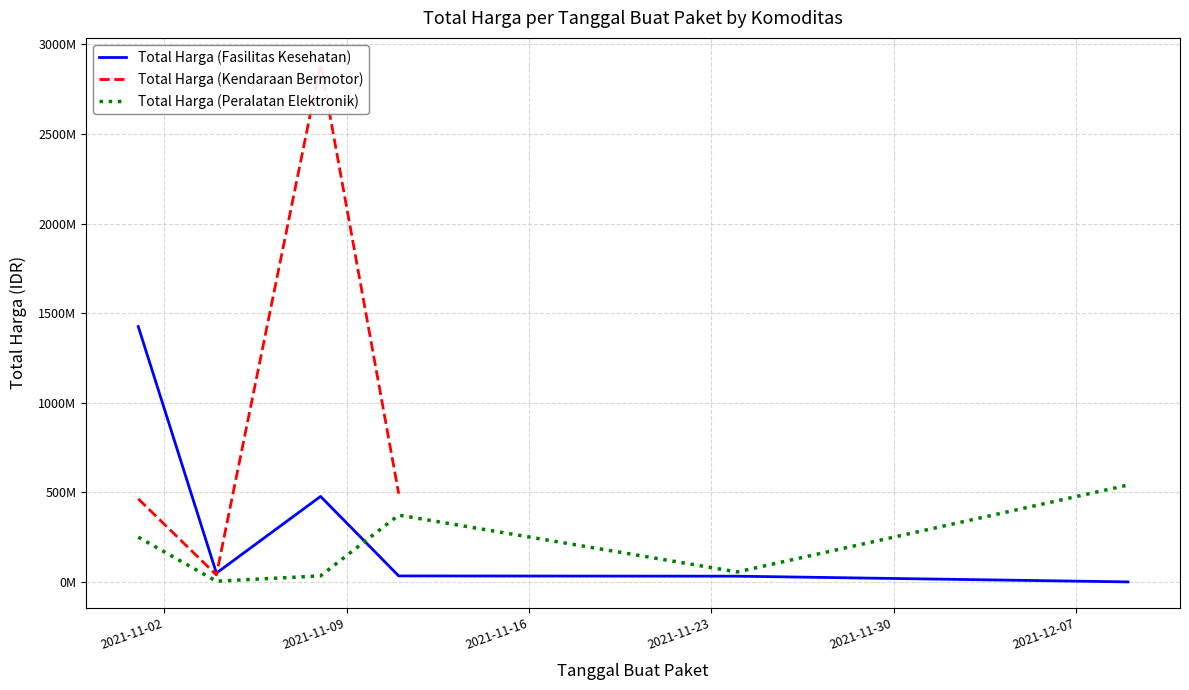

How many data points in Total Harga (Kendaraan Bermotor) are less than 2892122000?

3